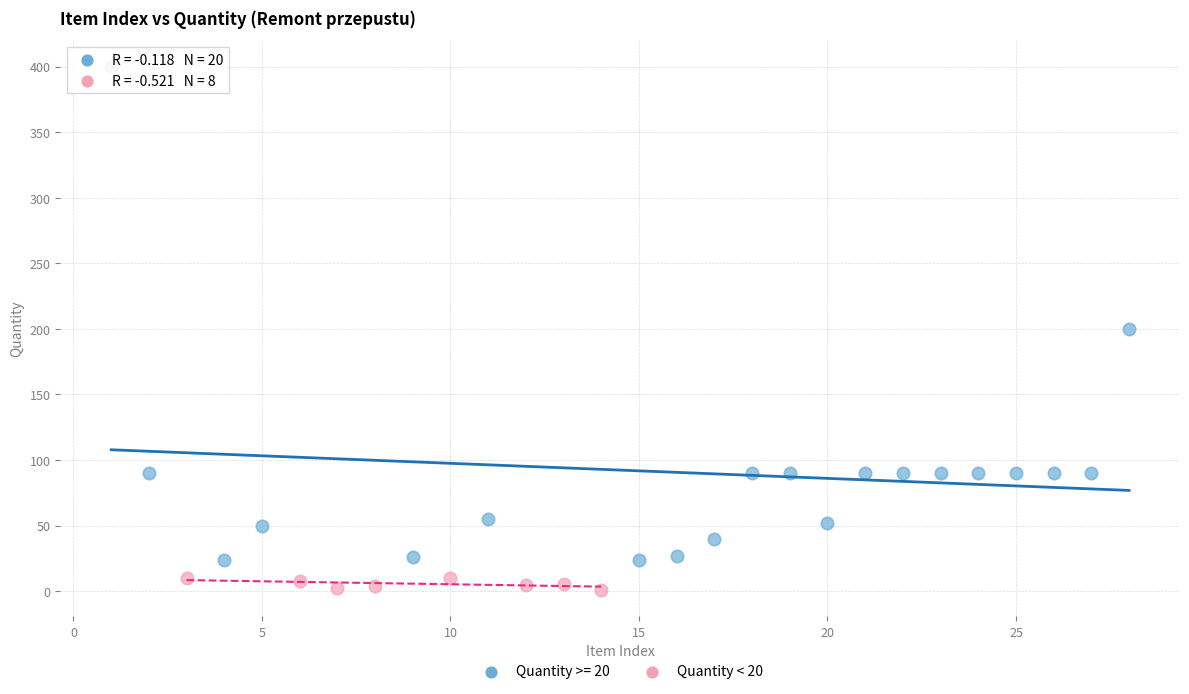

Which series has the widest spread of Y values?

Quantity >= 20